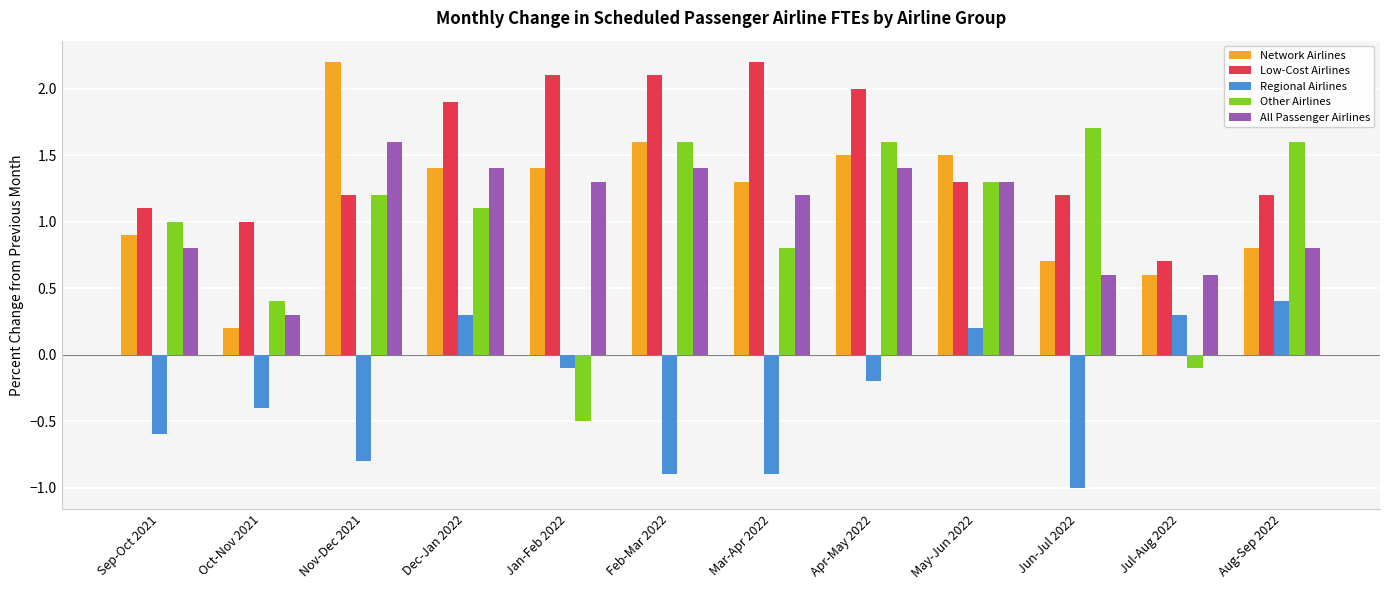

The value of Network Airlines at Jan-Feb 2022 is 1.4. True or false?

True